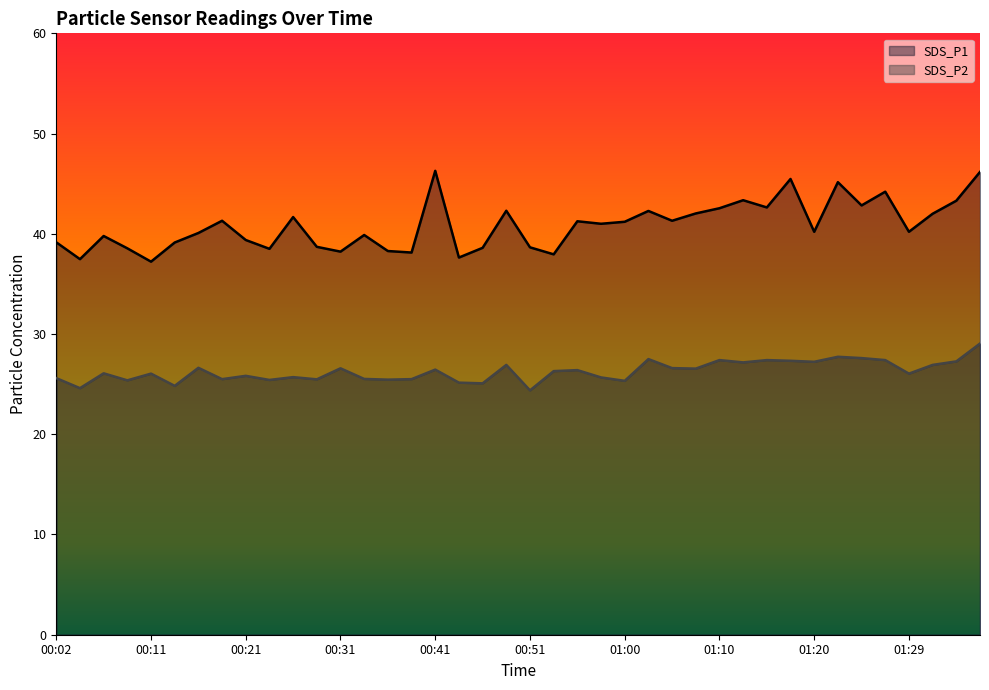

Is the value of SDS_P2 at 01:15 greater than the value of SDS_P1 at 00:58?

No